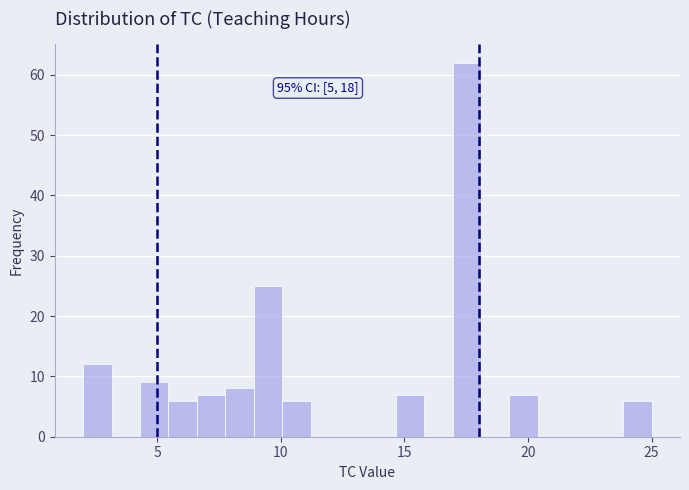

Around what value on the x-axis is the tallest bar? Give the approximate position of its centre, as read against the axis.

17.5